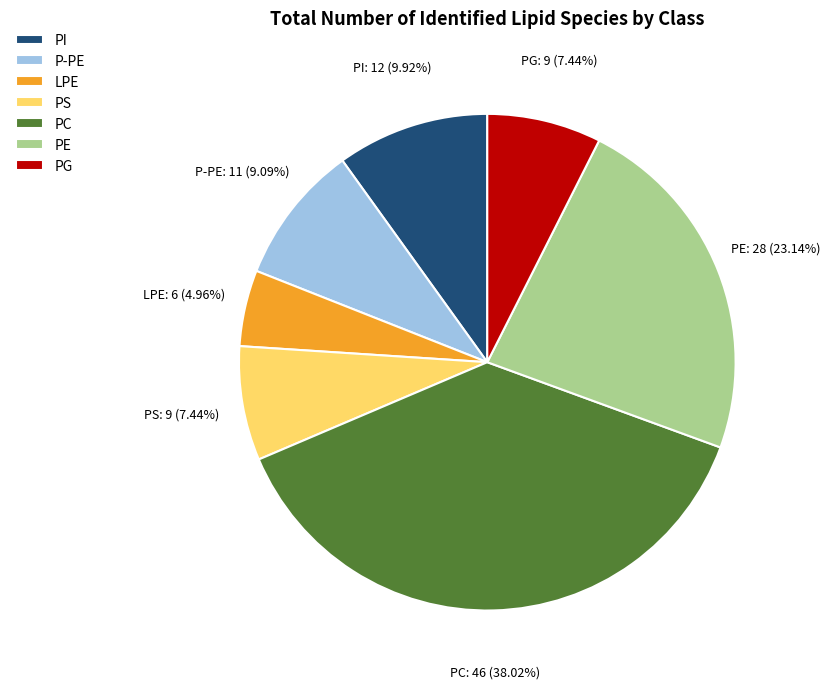

To the nearest percent, what is the average slice percentage?

14%